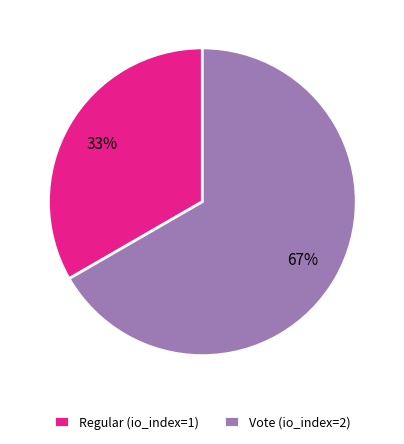

What percentage is the Regular (io_index=1) slice, to the nearest percent?

33%